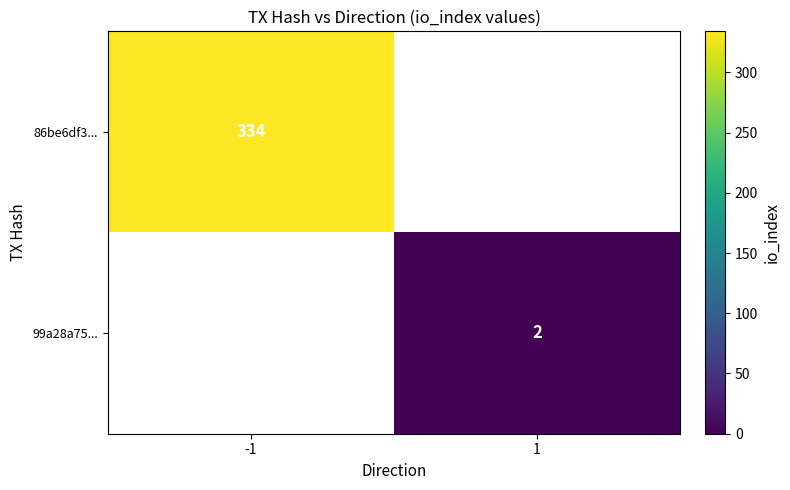

Which has a higher value, 1 or -1?

-1